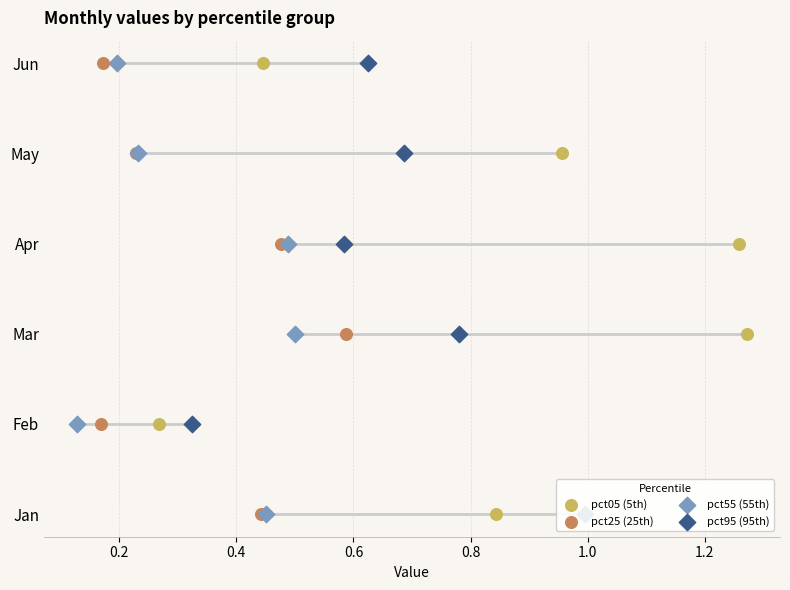

Is the value of pct95 at 0.2 greater than the value of pct55 at 0.0?

Yes